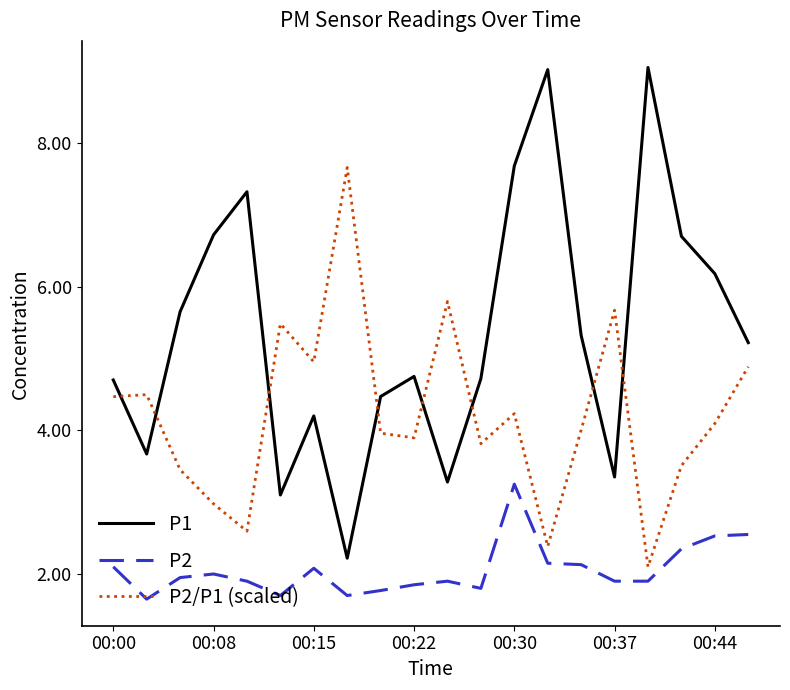

What is the maximum value for P1?

9.1